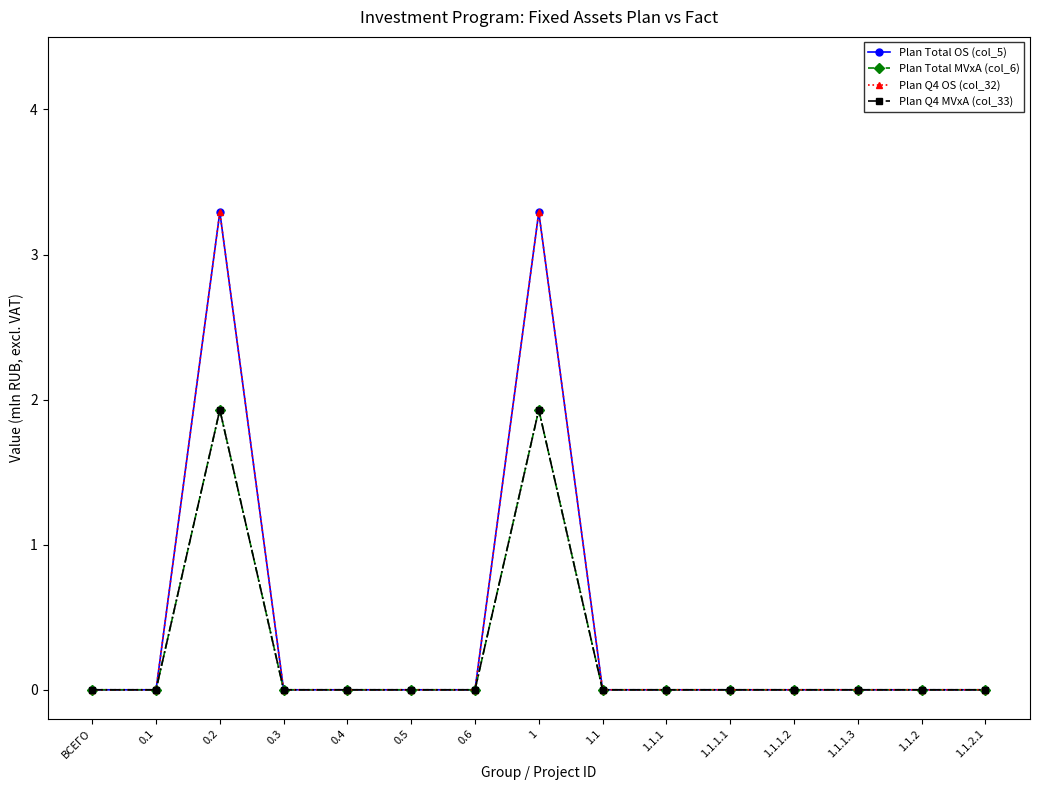

Is this an area chart (filled region under the line)?

No